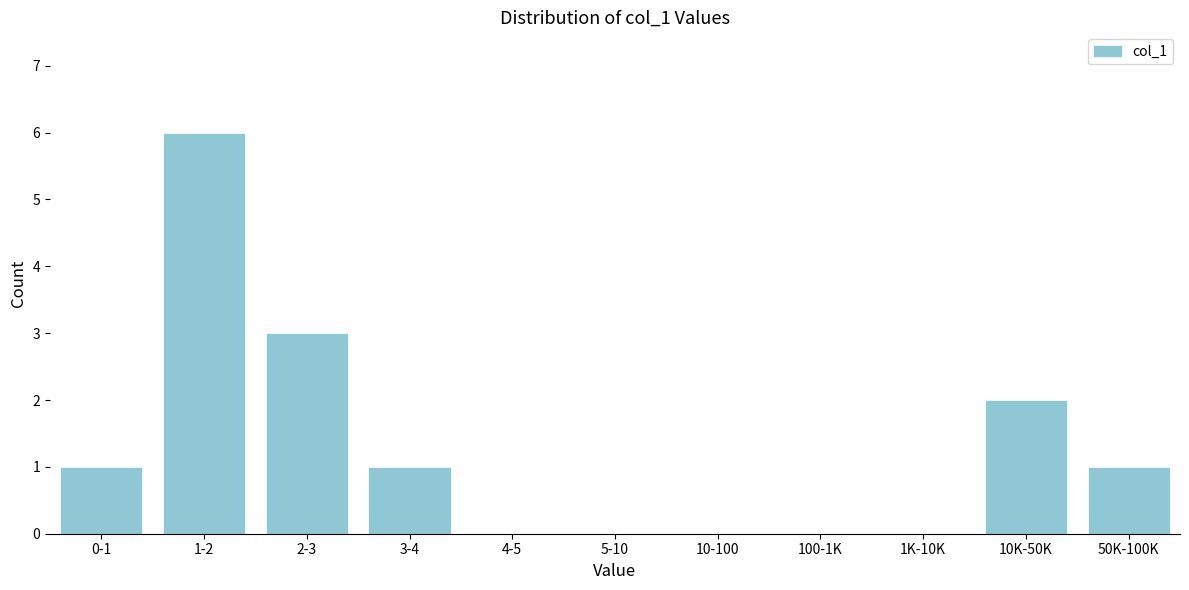

Reading left to right, transcribe all the data shown in this chart.

0-1=1	1-2=6	2-3=3	3-4=1	4-5=0	5-10=0	10-100=0	100-1K=0	1K-10K=0	10K-50K=2	50K-100K=1